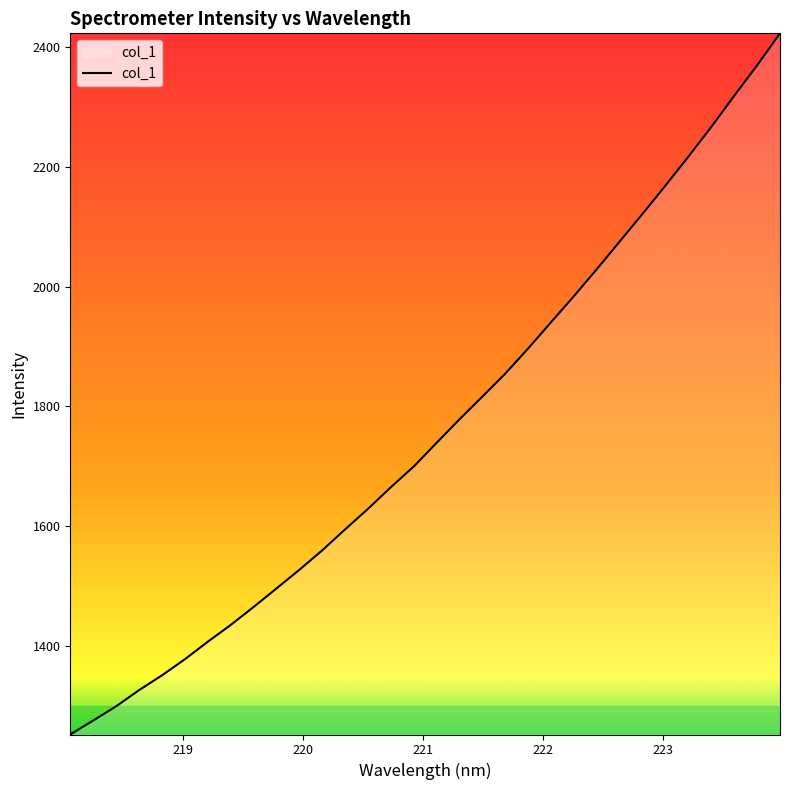

What is the greatest value displayed?

2423.7